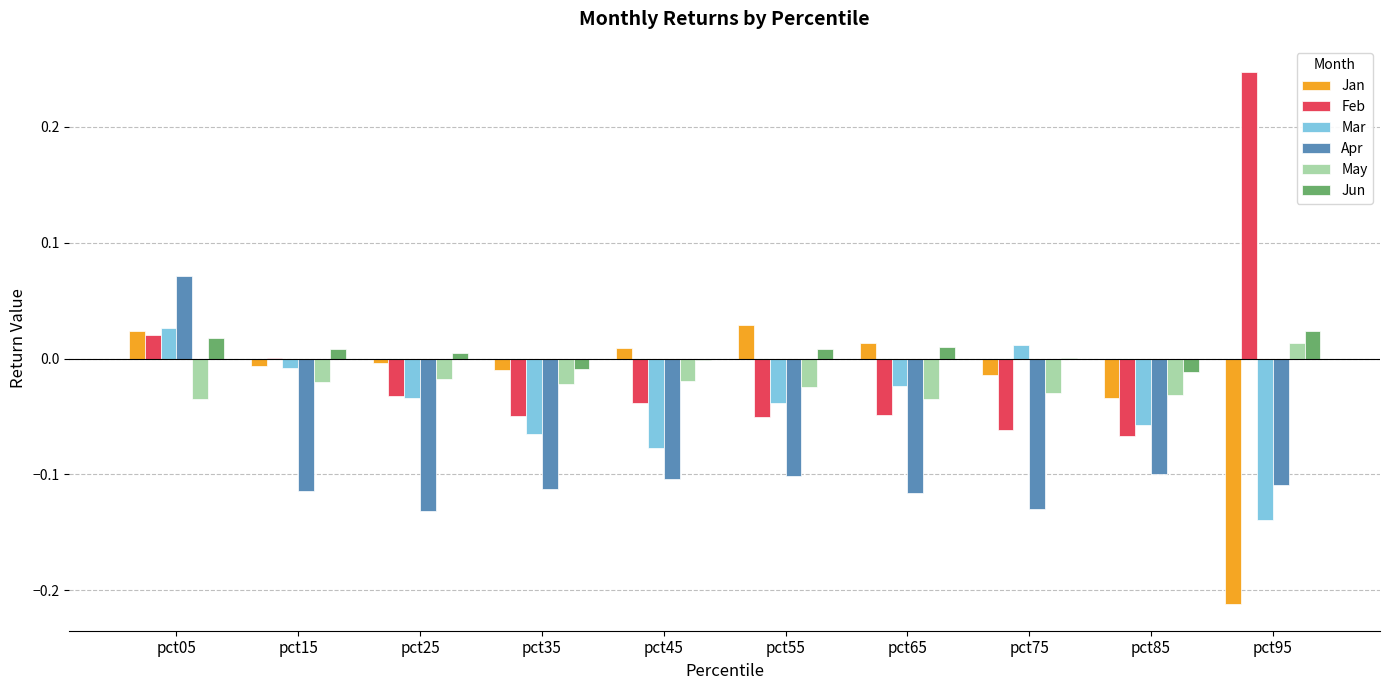

At which category is the sum across all series the highest?

pct05